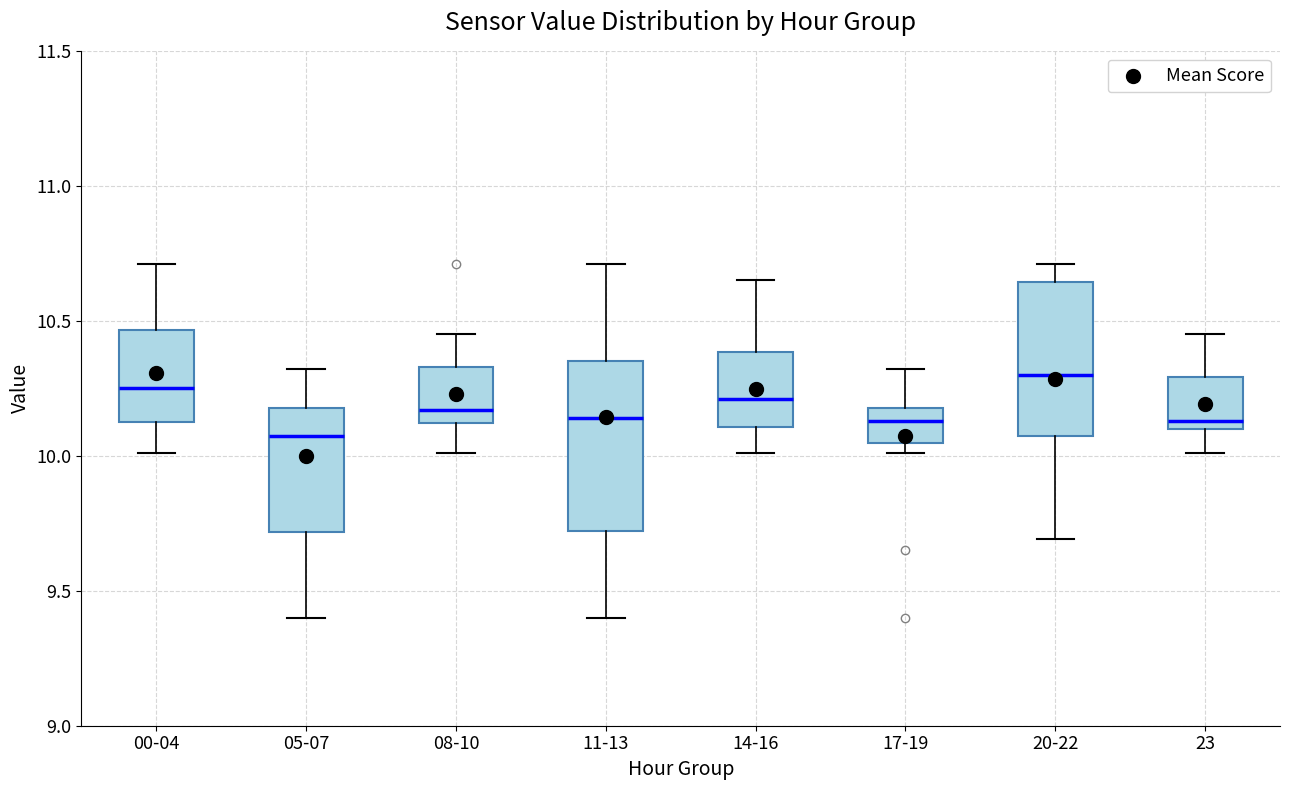

Reading left to right, read every box against the y-axis: the position of its median line, the range the box covers, and the ends of its whiskers. The values are not printed on the chart, so give them approximately, as read against the axis.

00-04: median 10.25, box 10.15 to 10.45, whiskers 10.00 to 10.70
05-07: median 10.10, box 9.70 to 10.20, whiskers 9.40 to 10.30
08-10: median 10.15, box 10.10 to 10.35, whiskers 10.00 to 10.45
11-13: median 10.15, box 9.70 to 10.35, whiskers 9.40 to 10.70
14-16: median 10.20, box 10.10 to 10.40, whiskers 10.00 to 10.65
17-19: median 10.15, box 10.05 to 10.20, whiskers 10.00 to 10.30
20-22: median 10.30, box 10.05 to 10.65, whiskers 9.70 to 10.70
23: median 10.15, box 10.10 to 10.30, whiskers 10.00 to 10.45